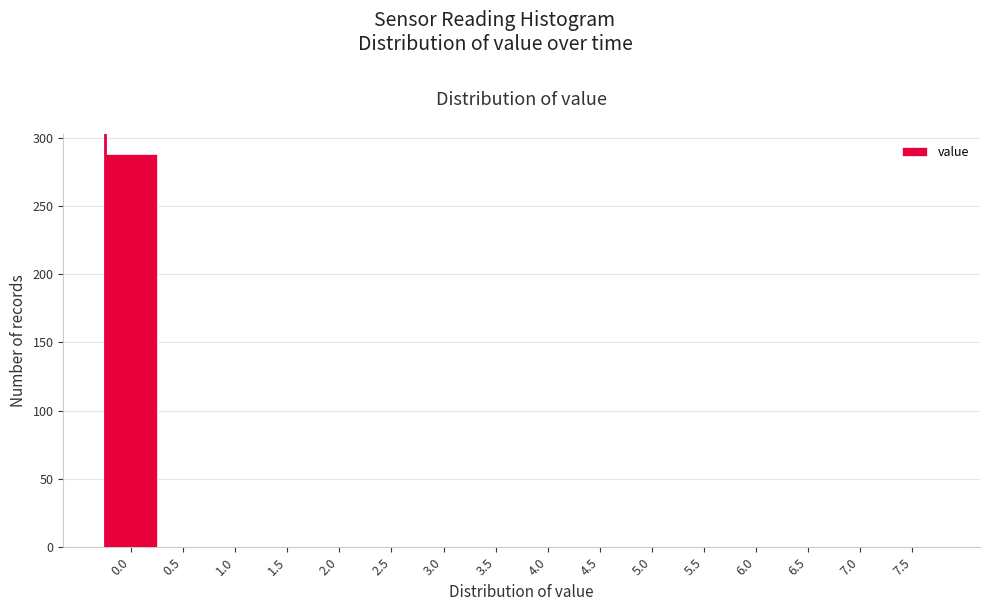

Reading right to left, list all the values displayed in this chart.

7.5=0	7.0=0	6.5=0	6.0=0	5.5=0	5.0=0	4.5=0	4.0=0	3.5=0	3.0=0	2.5=0	2.0=0	1.5=0	1.0=0	0.5=0	0.0=288